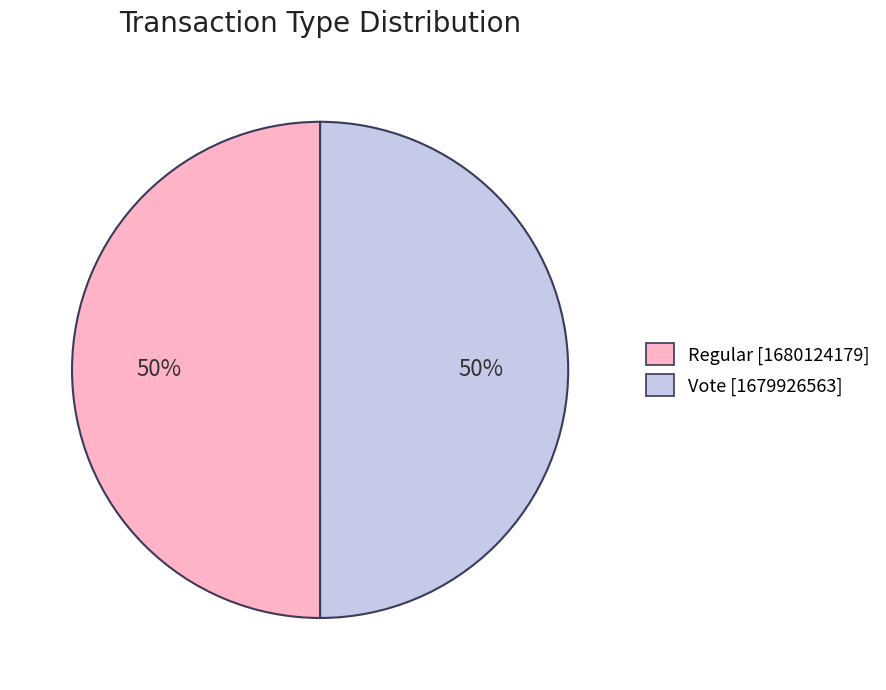

Combined, do Vote and Regular account for over 50%?

Yes